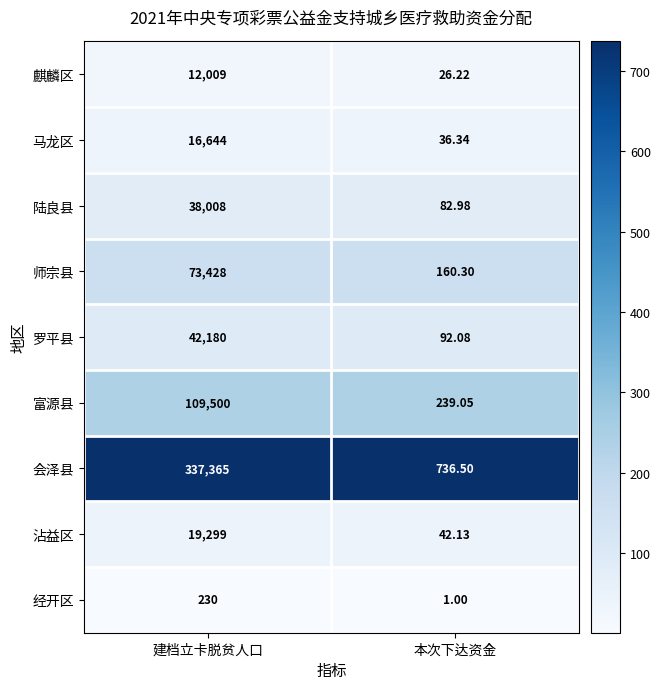

What is the difference between the highest and lowest values at 本次下达资金?

735.5